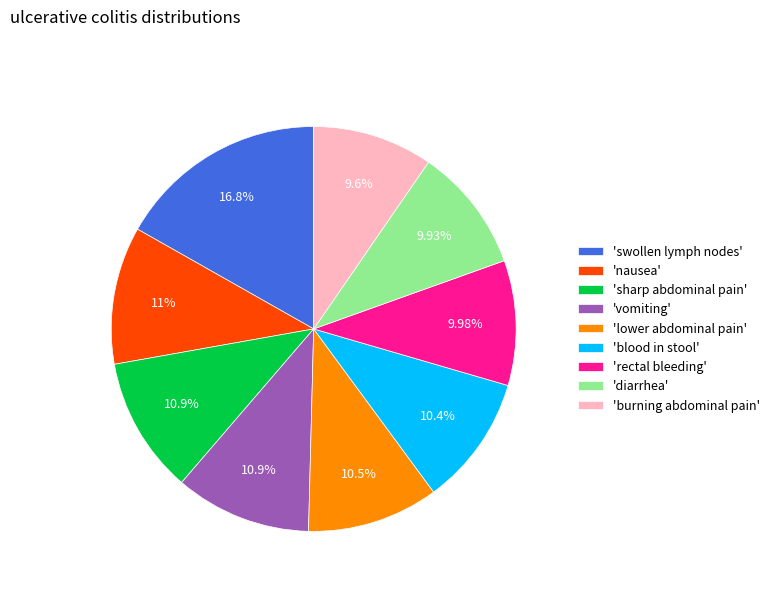

Is there any slice that represents more than half of the pie?

No